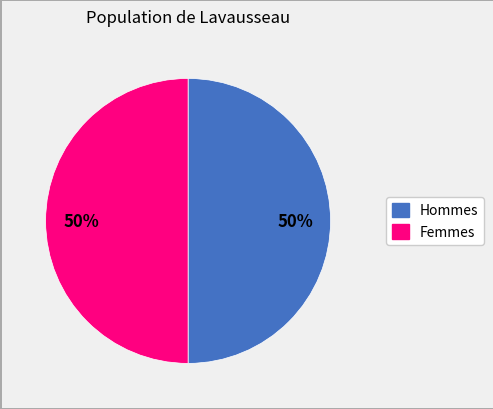

Count the number of slices in the pie.

2